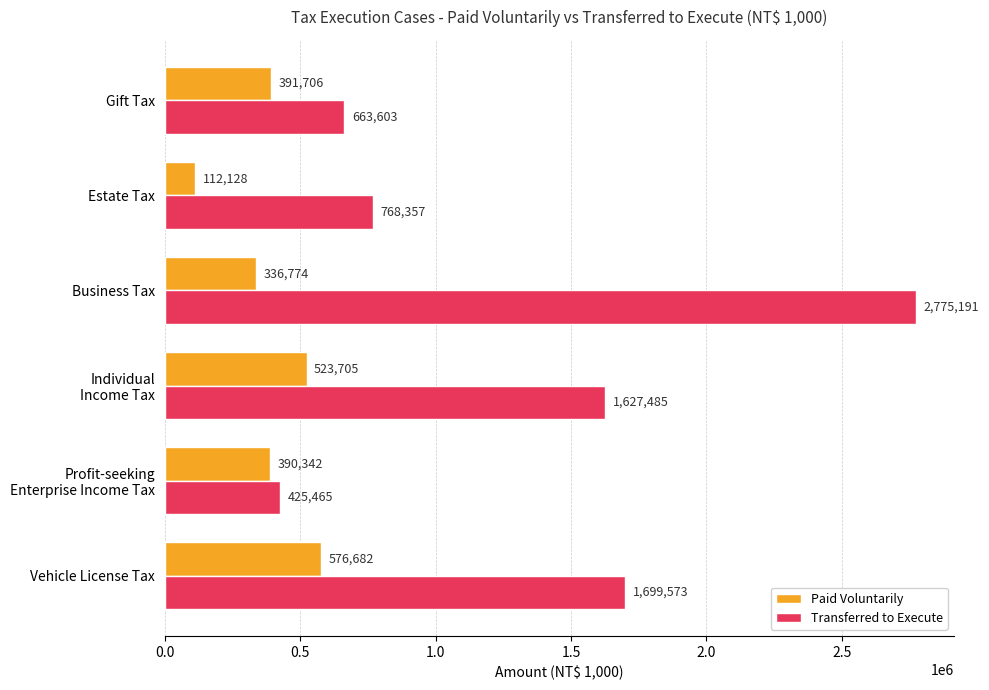

Which series has the largest total across all categories?

Transferred to Execute